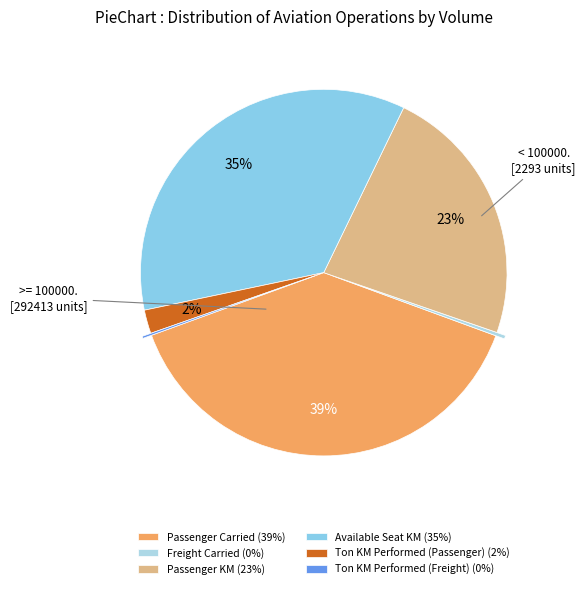

Is there any slice that represents more than half of the pie?

No